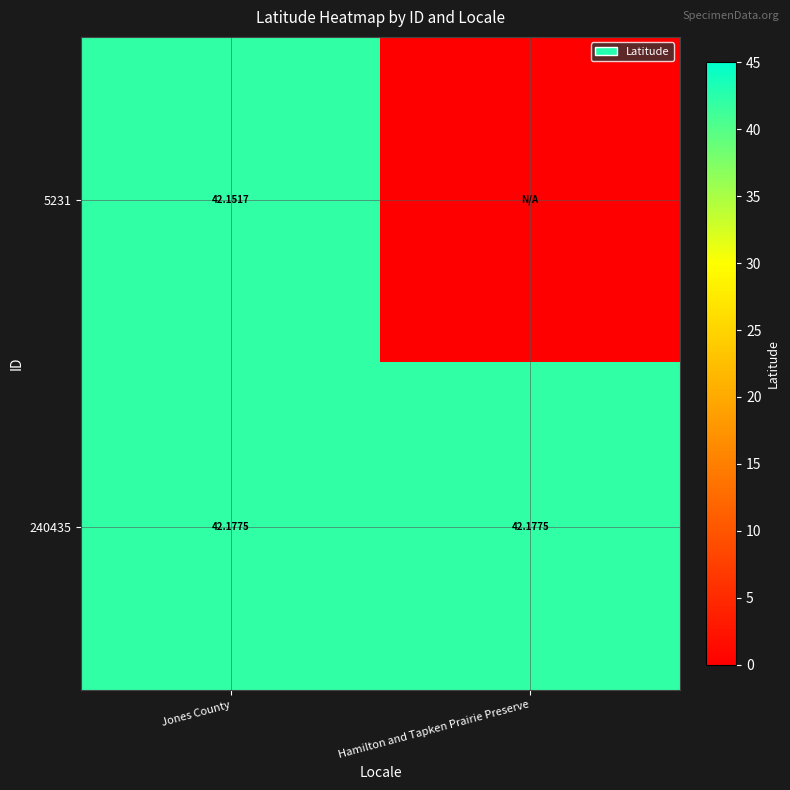

What is the sum of the 240435 values at Hamilton and Tapken Prairie Preserve and Jones County?

84.4